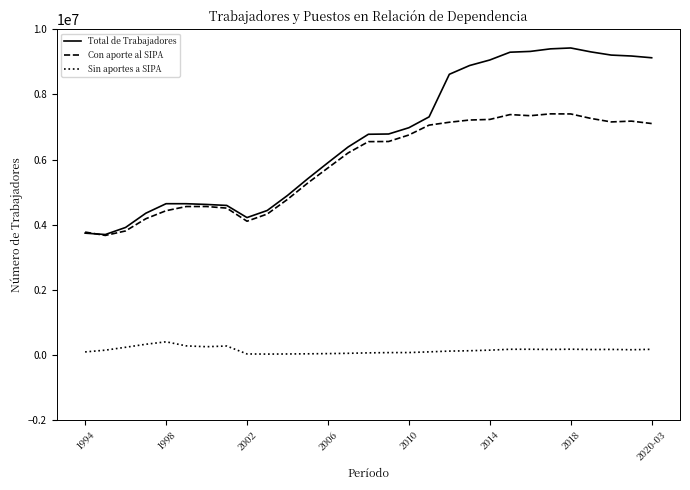

At how many categories does at least one series exceed 216806?

29